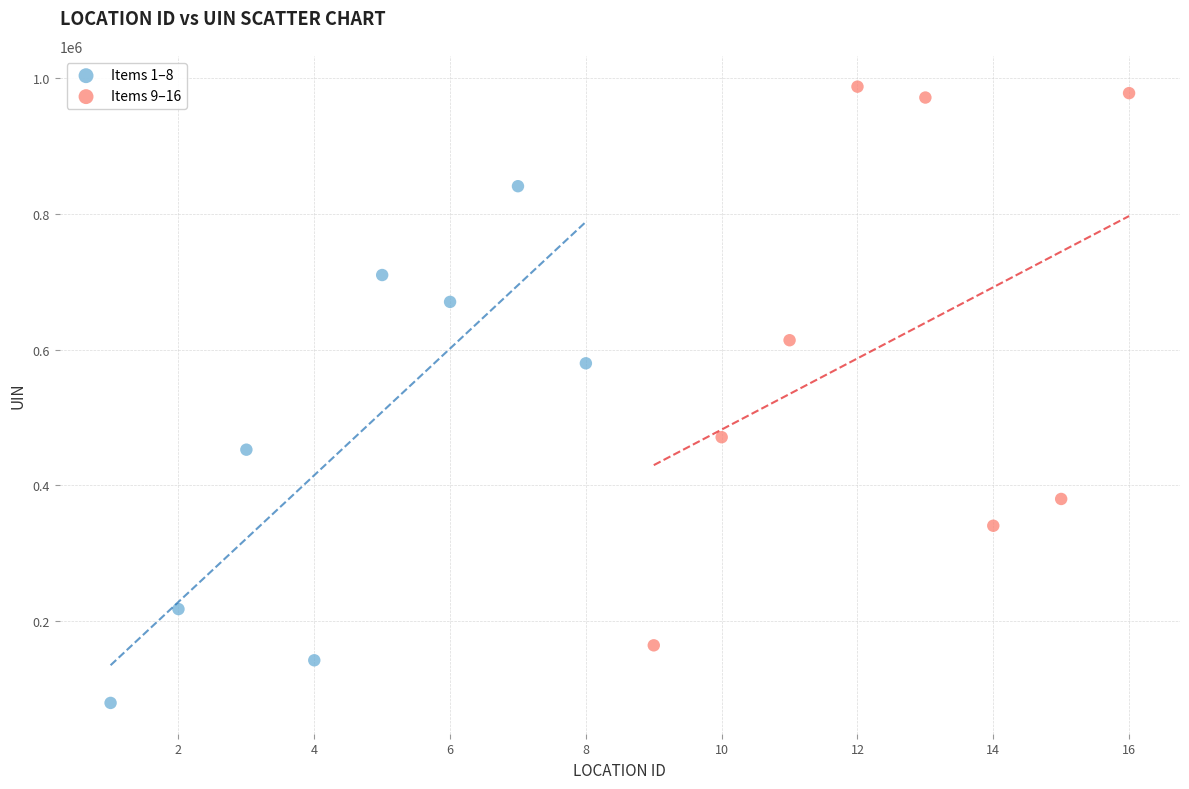

Which series reaches the maximum Y coordinate?

Items 9–16